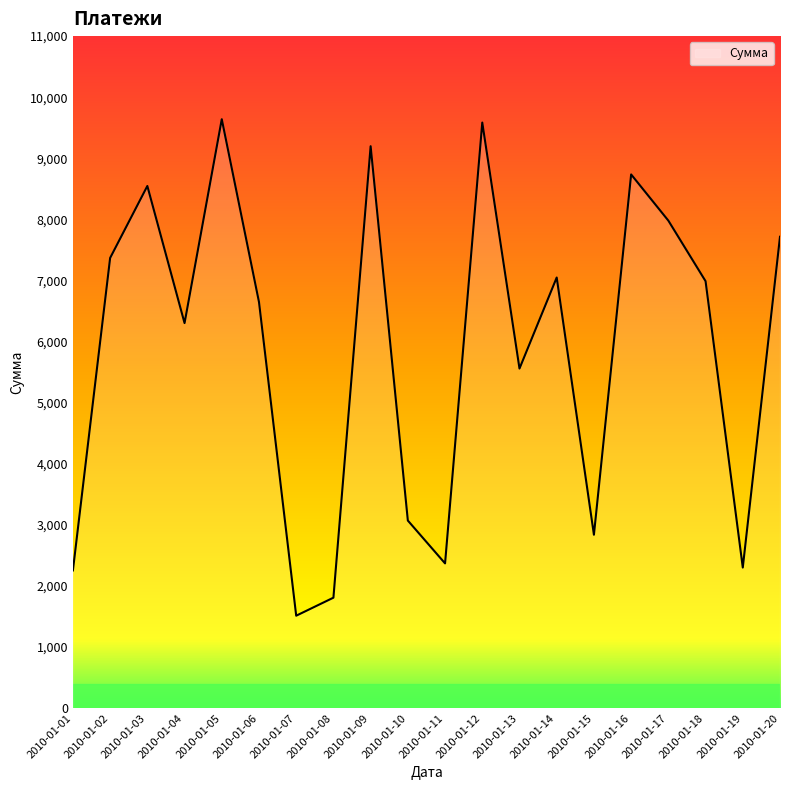

Is it true that the value at 2010-01-20 is 13157?

False